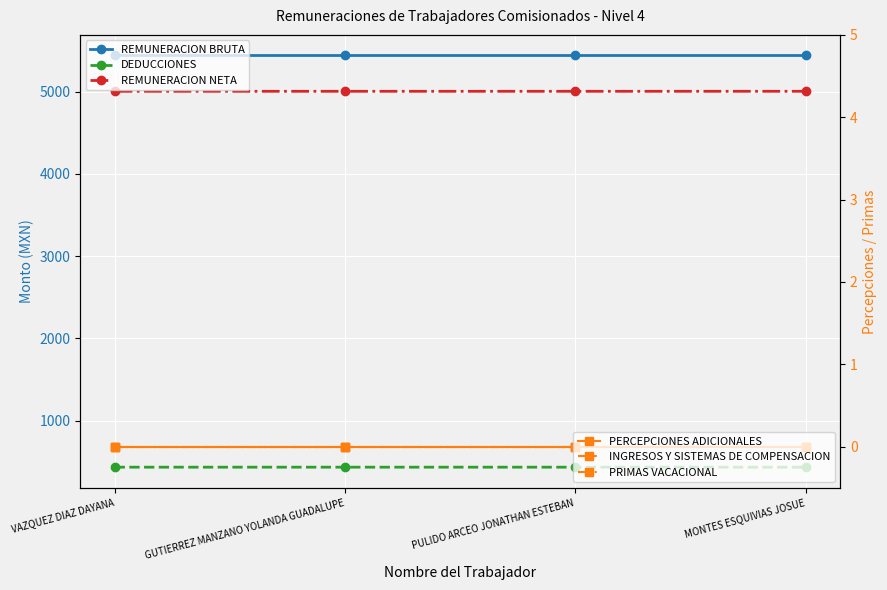

True or false: PERCEPCIONES ADICIONALES and DEDUCCIONES intersect in this chart.

False